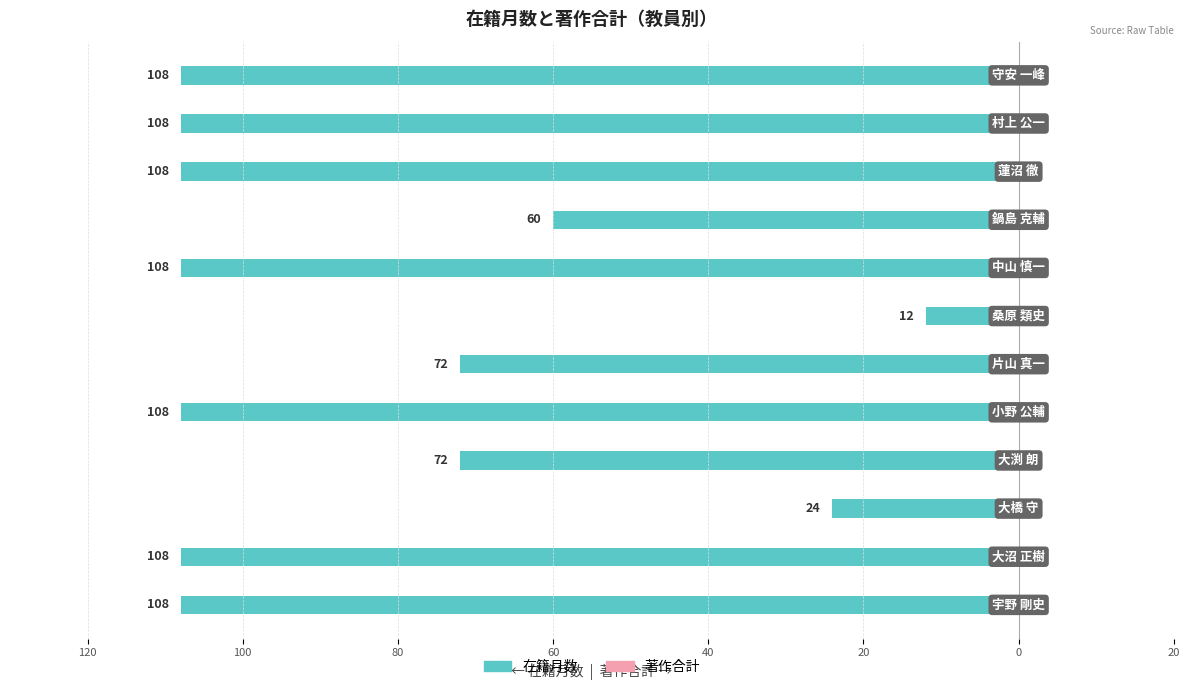

Which has a higher value, 20 or 9?

20